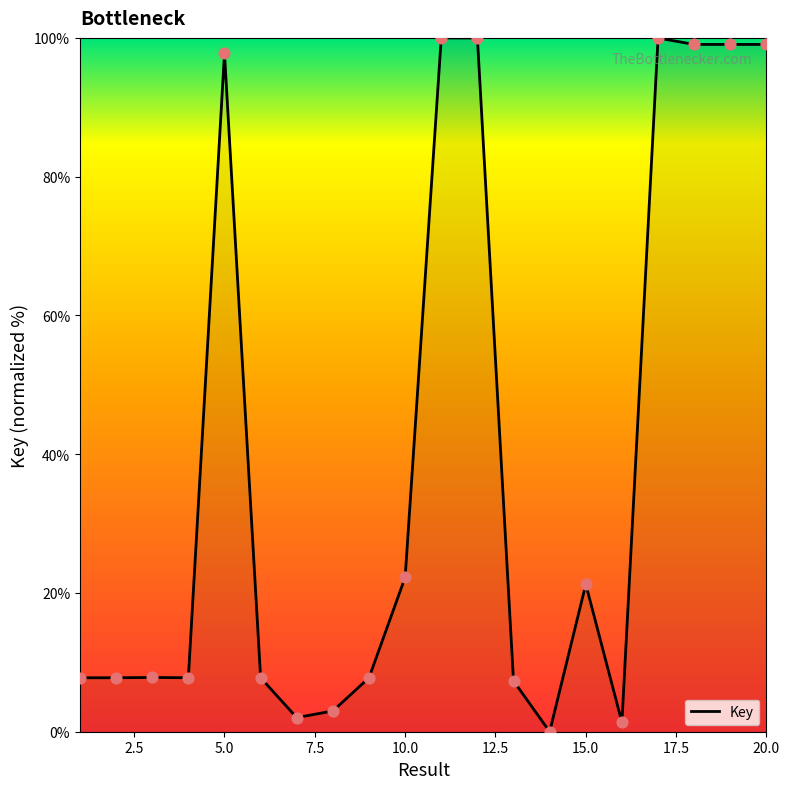

What is the greatest value displayed?

100.0